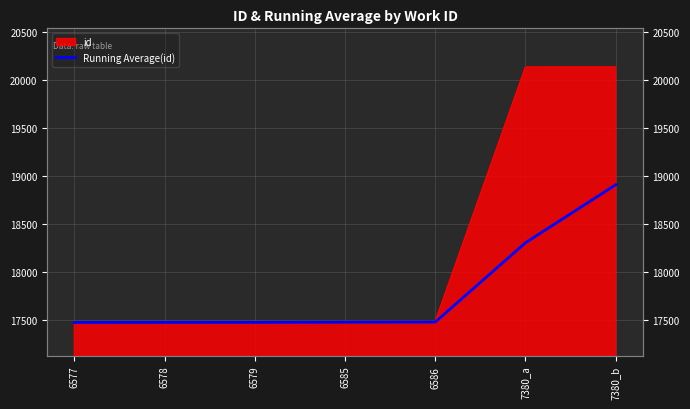

What is the value of the 1st point from the left?

17475.0